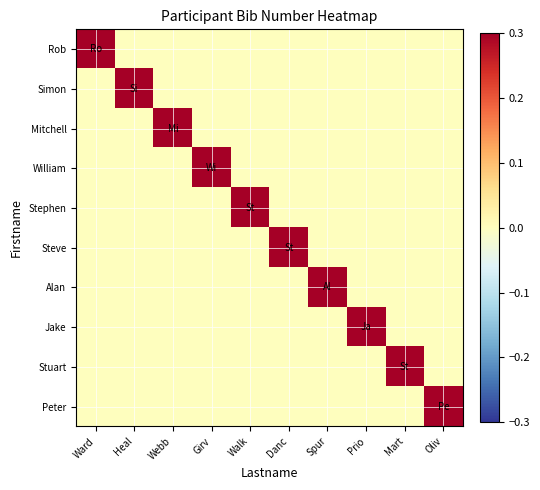

Which has a higher value, Danc or Mart?

Danc